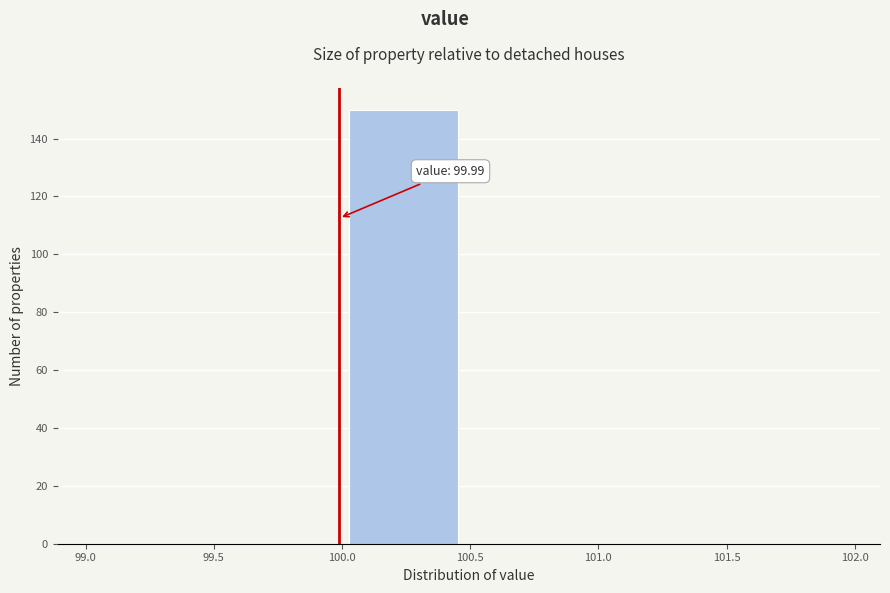

Which range on the x-axis has the tallest bar?

99.99 to 100.49